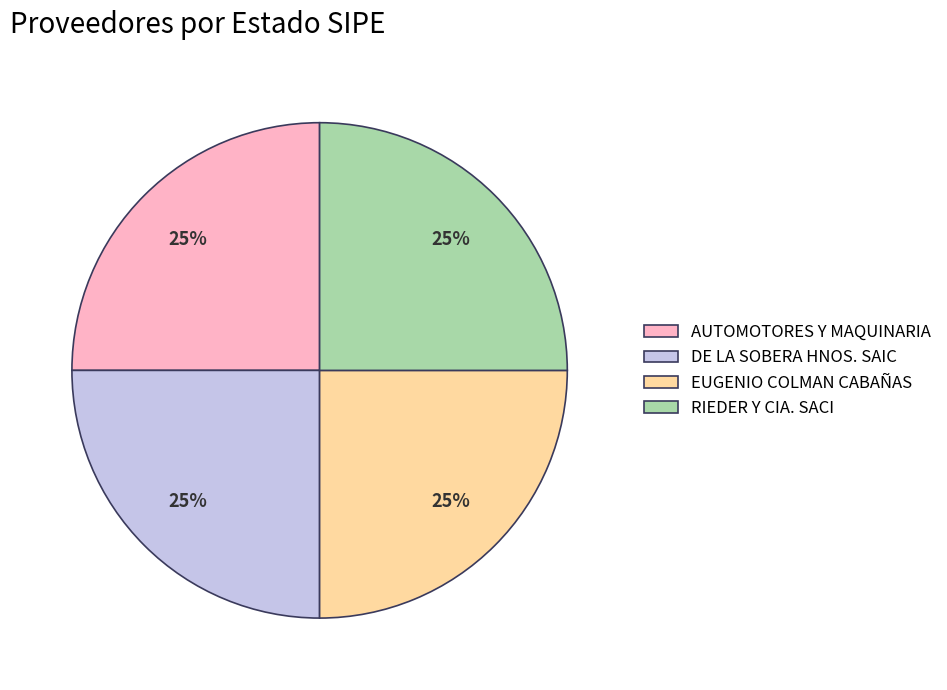

Approximately how many times larger is the value at AUTOMOTORES Y MAQUINARIA compared to DE LA SOBERA HNOS. SAIC?

1.0